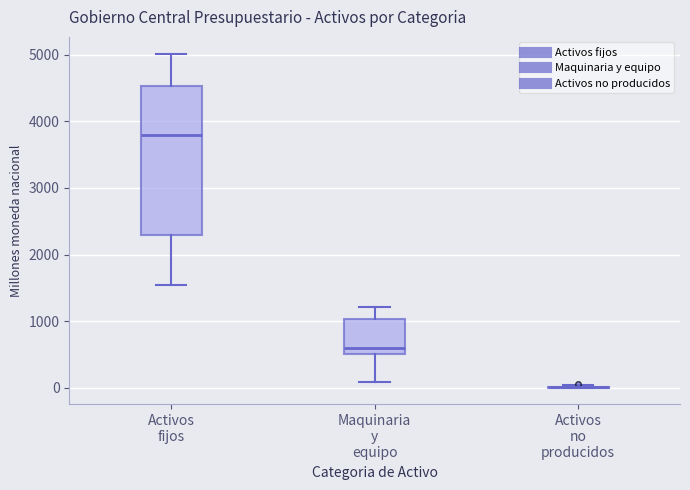

Reading left to right, transcribe this box plot: for each box, give where its median line is, the range the box spans, and where its two whiskers end, as read against the y-axis. The values are not printed on the chart, so give them approximately, as read against the axis.

Activos fijos: median 3800, box 2300 to 4500, whiskers 1500 to 5000
Maquinaria y equipo: median 600, box 500 to 1000, whiskers 100 to 1200
Activos no producidos: box collapsed to a line at 0, whiskers 0 to 0